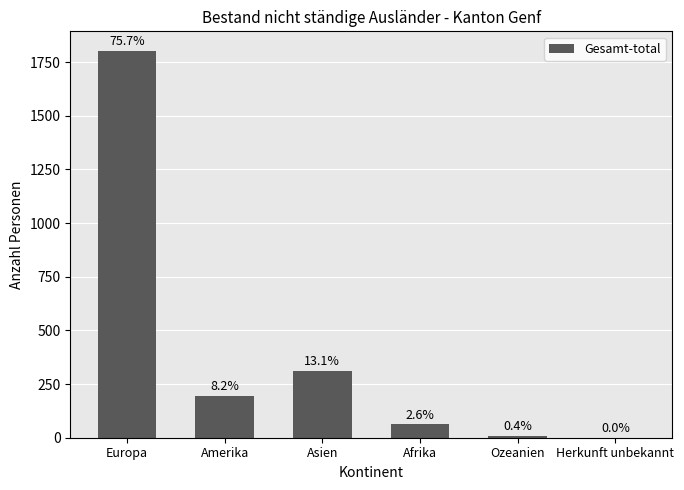

Are the bars horizontal?

No